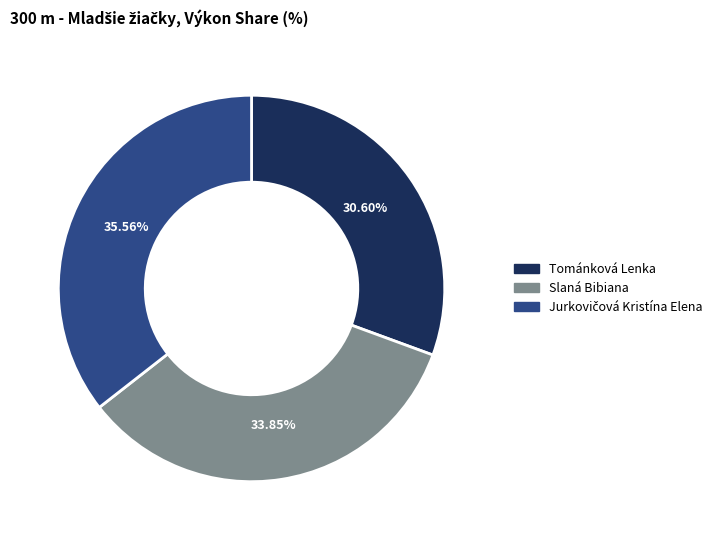

True or false: Tománková Lenka accounts for 31% of the total.

True